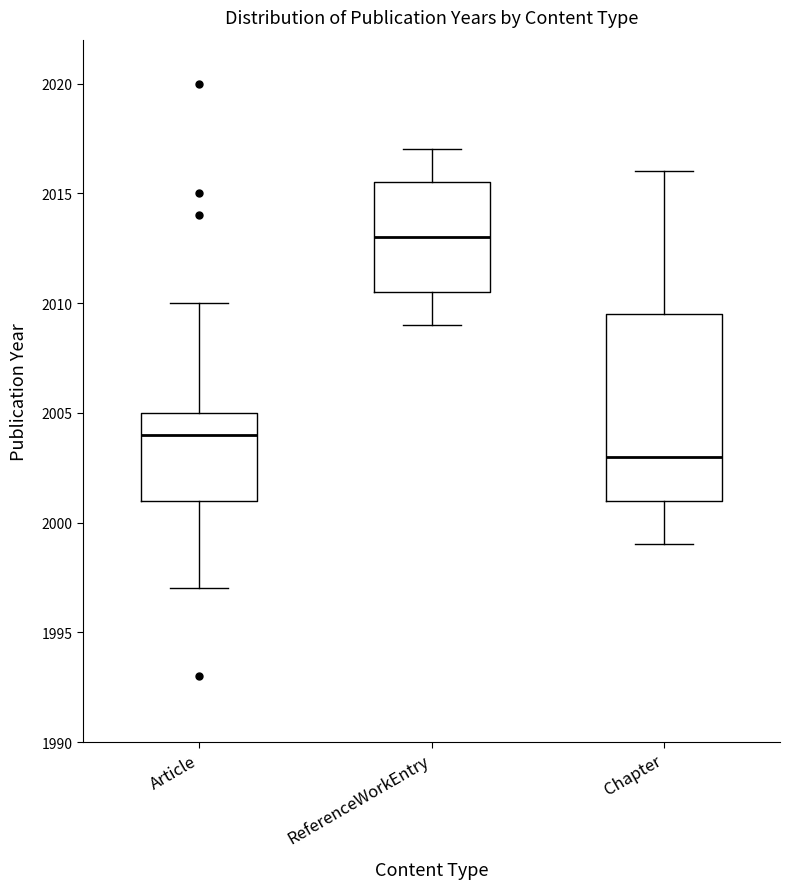

Where is the lower edge of the box for Article on the y-axis? The values are not printed on the chart, so give them approximately, as read against the axis.

2001.0